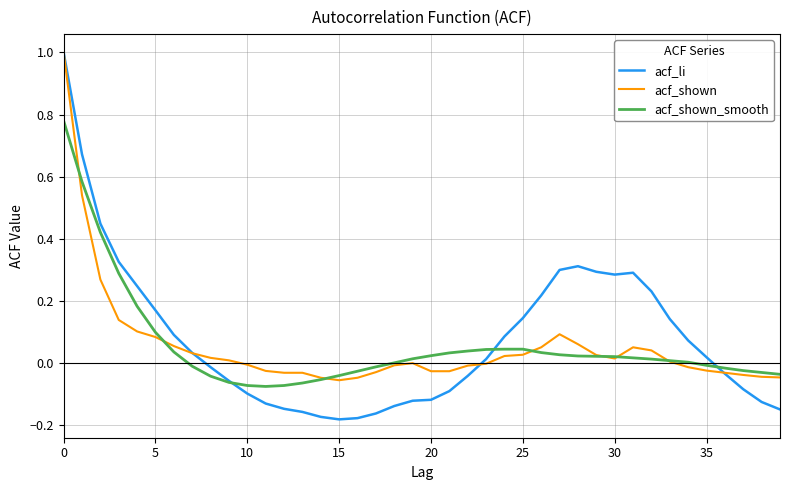

How many lines are shown in the chart?

3